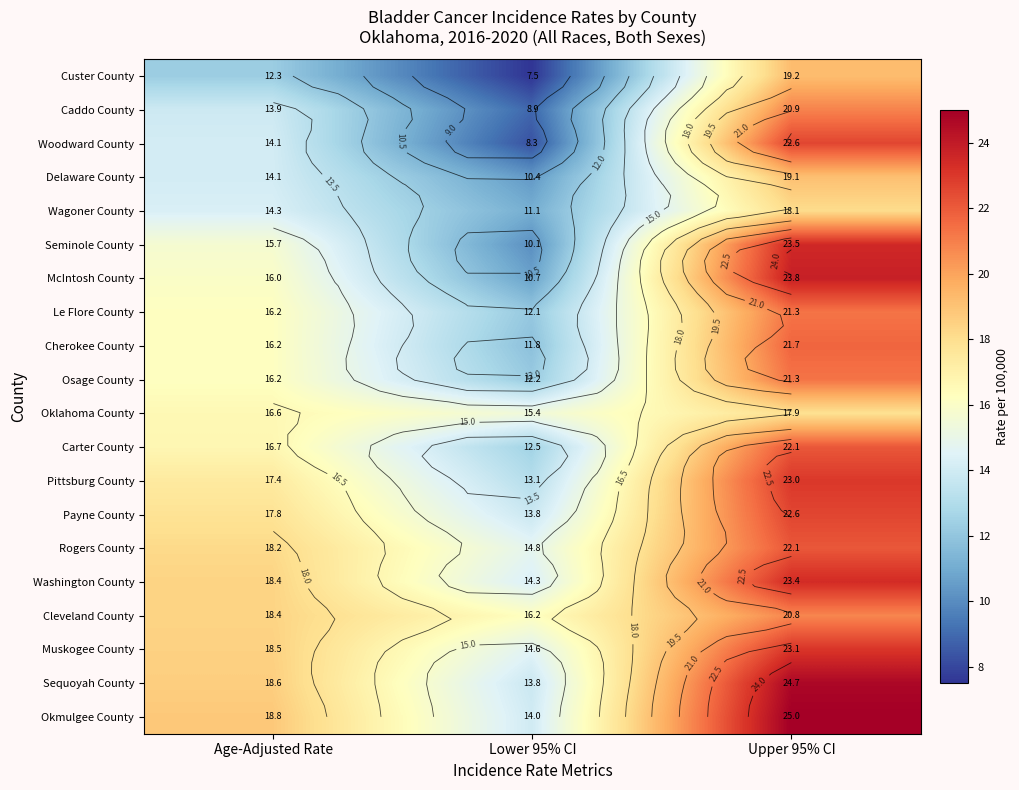

What is the average value of the Woodward County series?

15.0